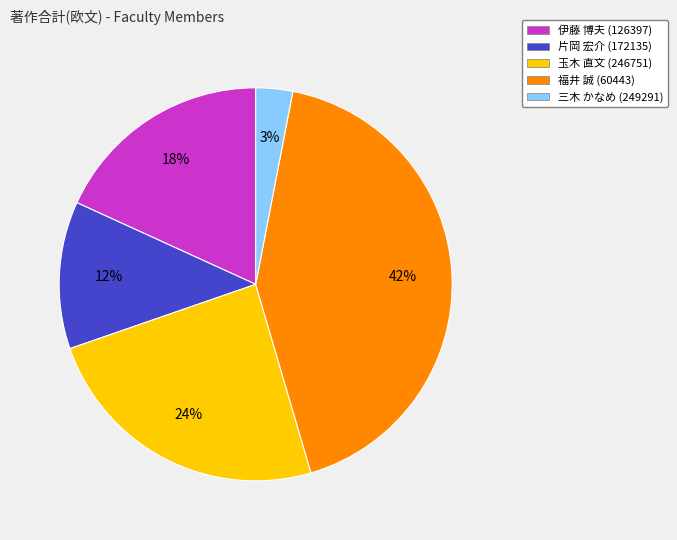

Do 三木 かなめ (249291) and 片岡 宏介 (172135) together represent more than half of the pie?

No